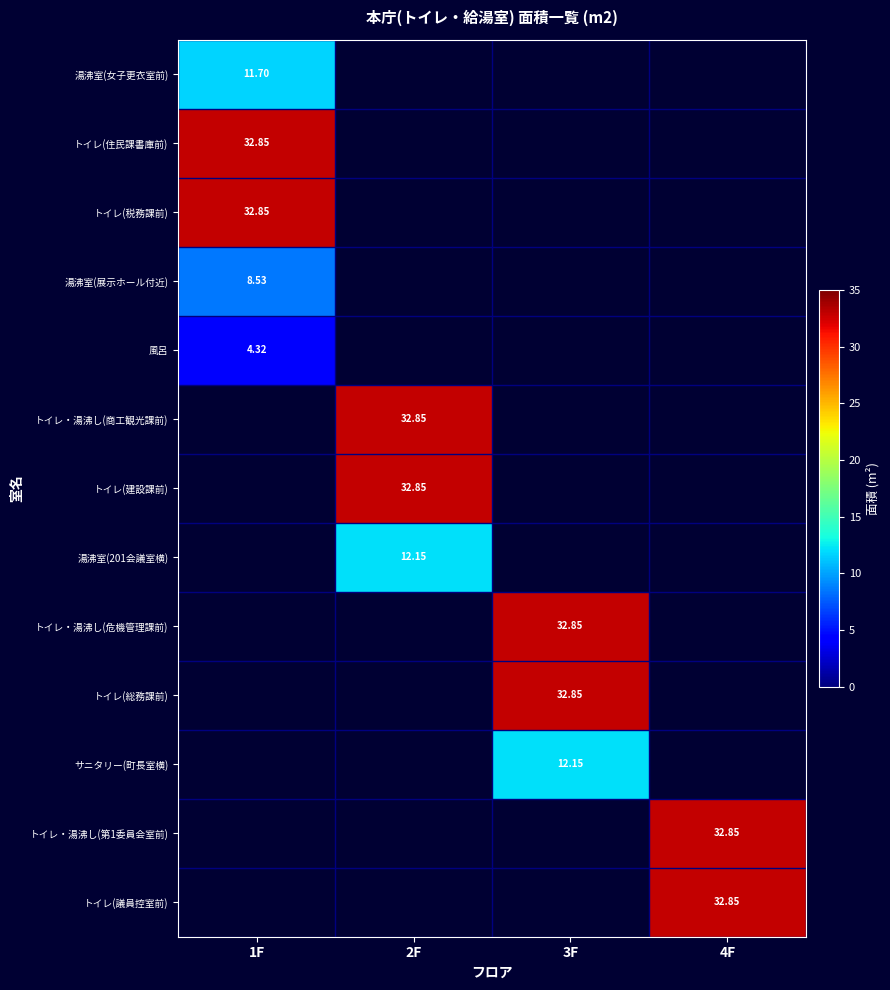

How many distinct data groups are displayed?

13